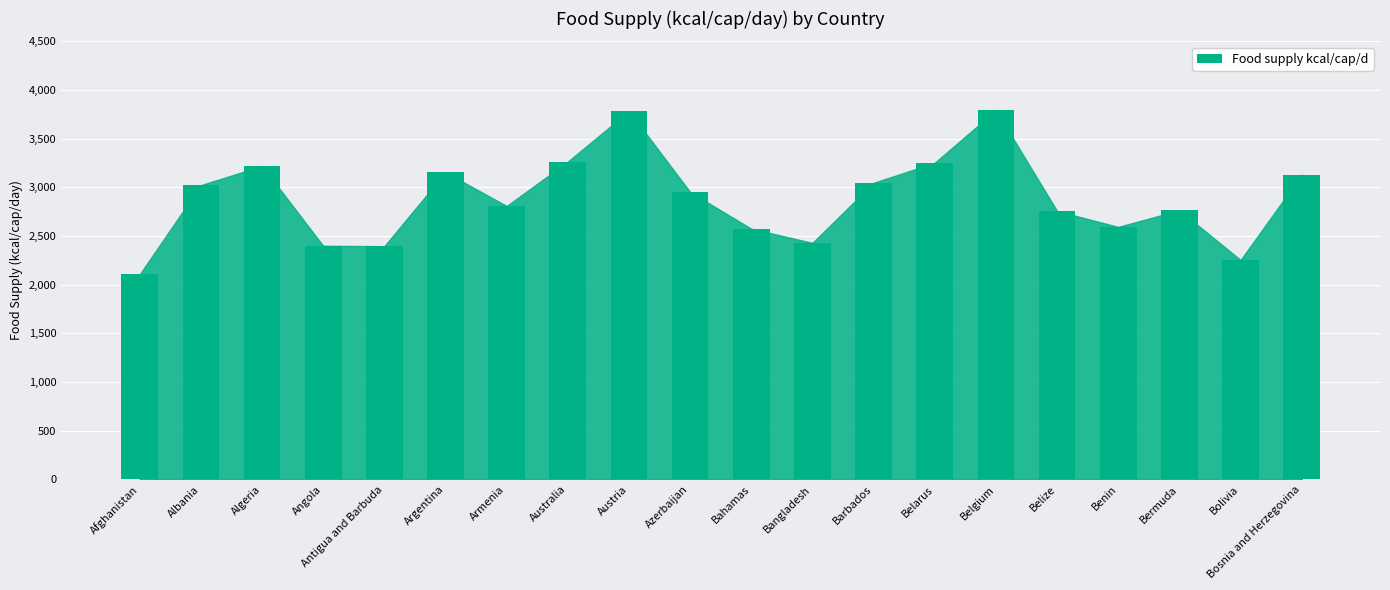

What is the sum of the values at Albania and Afghanistan?

5130